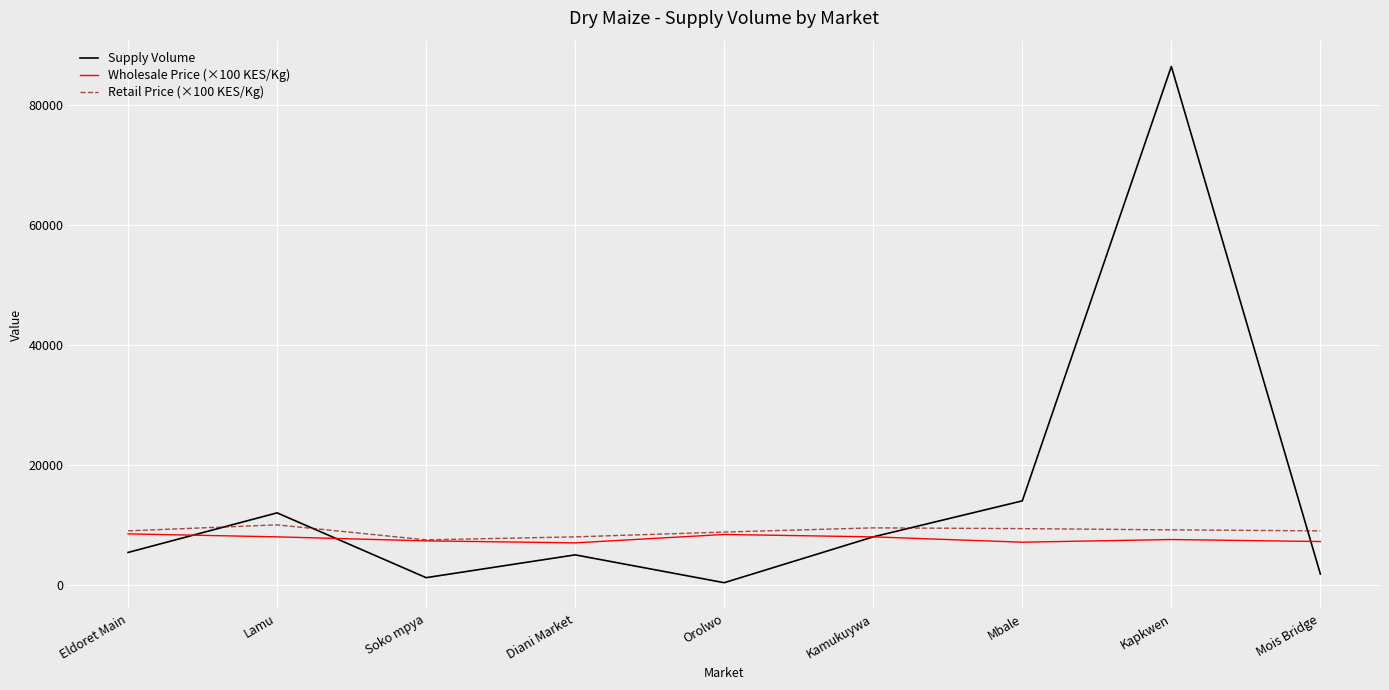

What is the difference between the maximum and minimum values in the Wholesale Price (×100 KES/Kg) series?

1500